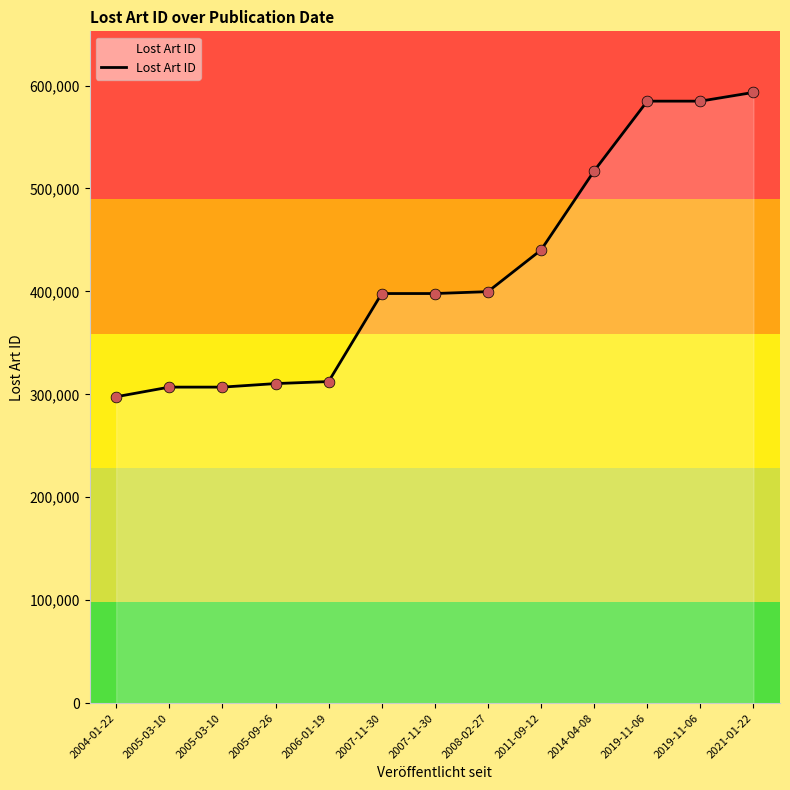

Does the chart have visible grid lines?

No